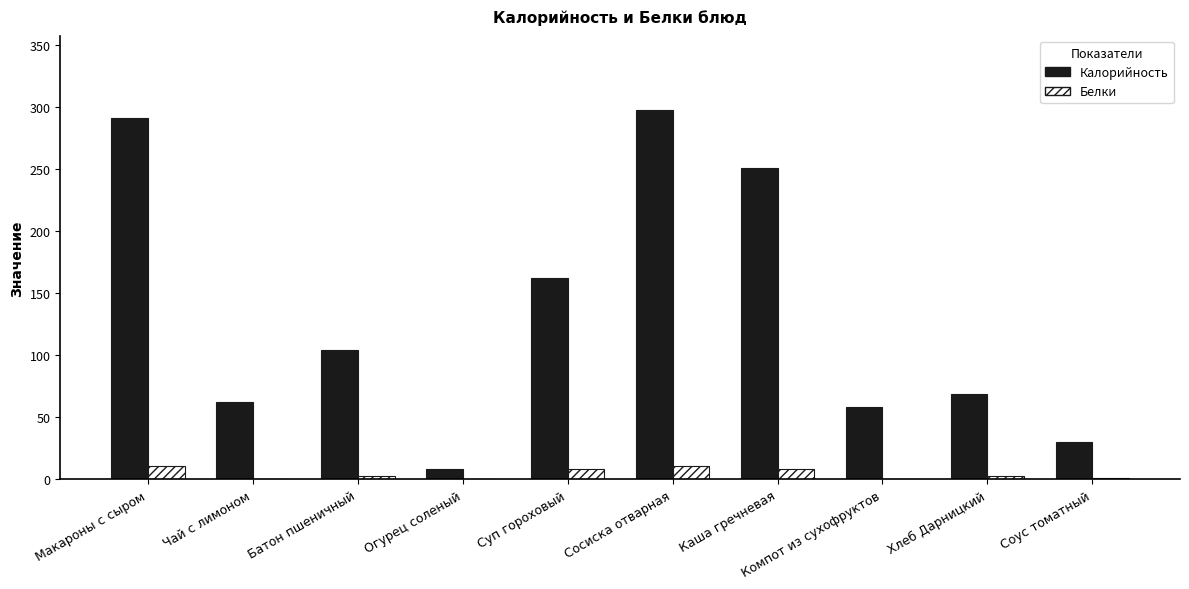

Count the number of categories in the chart.

10